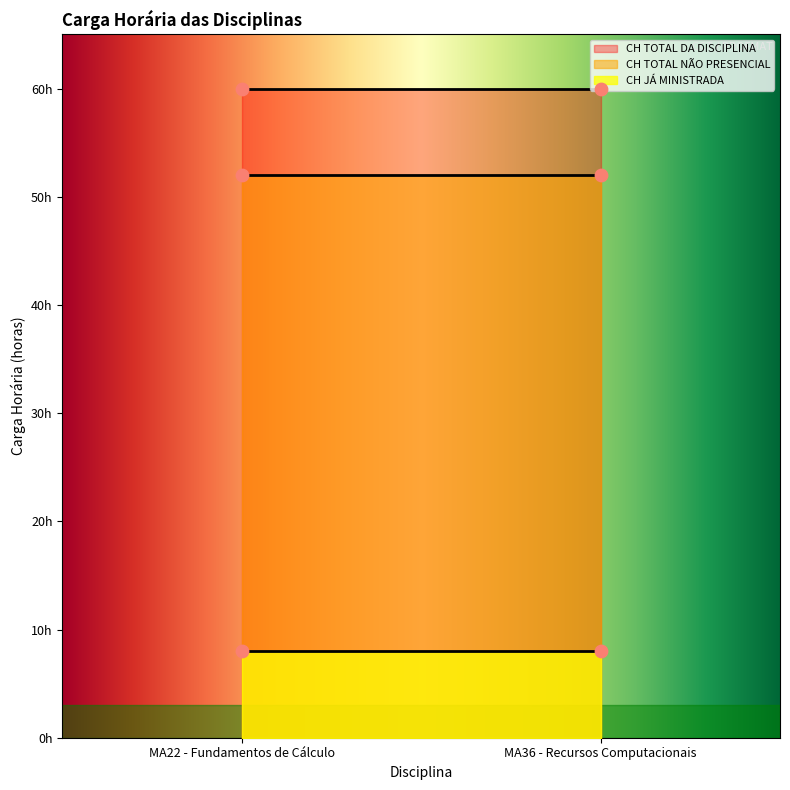

Which series reaches the minimum Y coordinate?

CH JÁ MINISTRADA